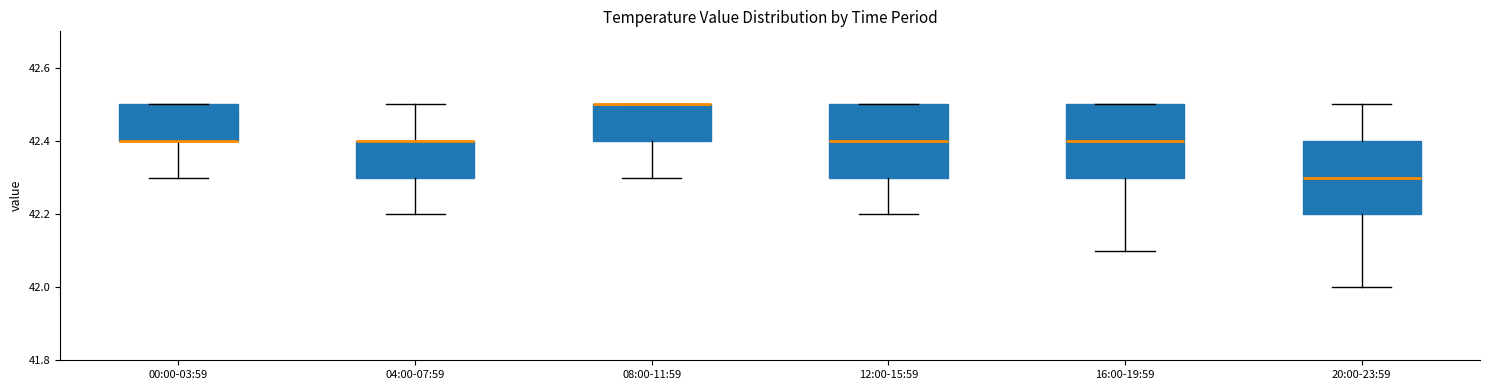

Where is the lower edge of the box for 08:00-11:59 on the y-axis? The values are not printed on the chart, so give them approximately, as read against the axis.

42.4